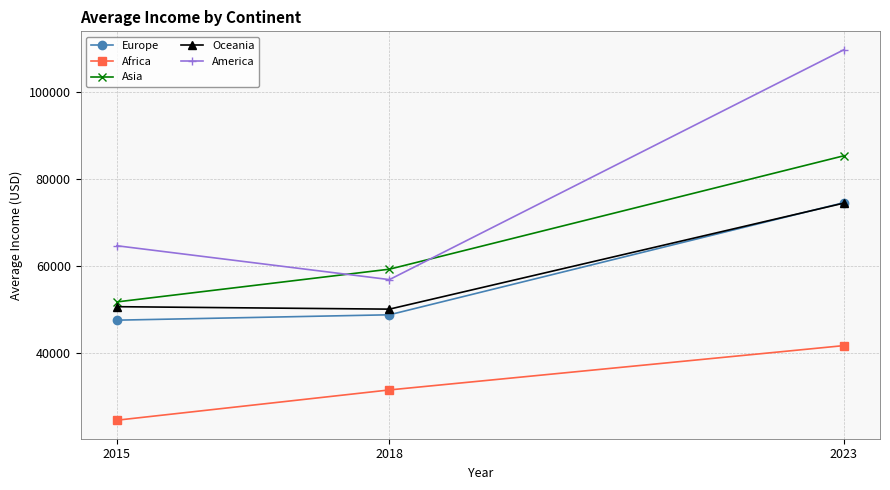

What is the maximum value for America?

109700